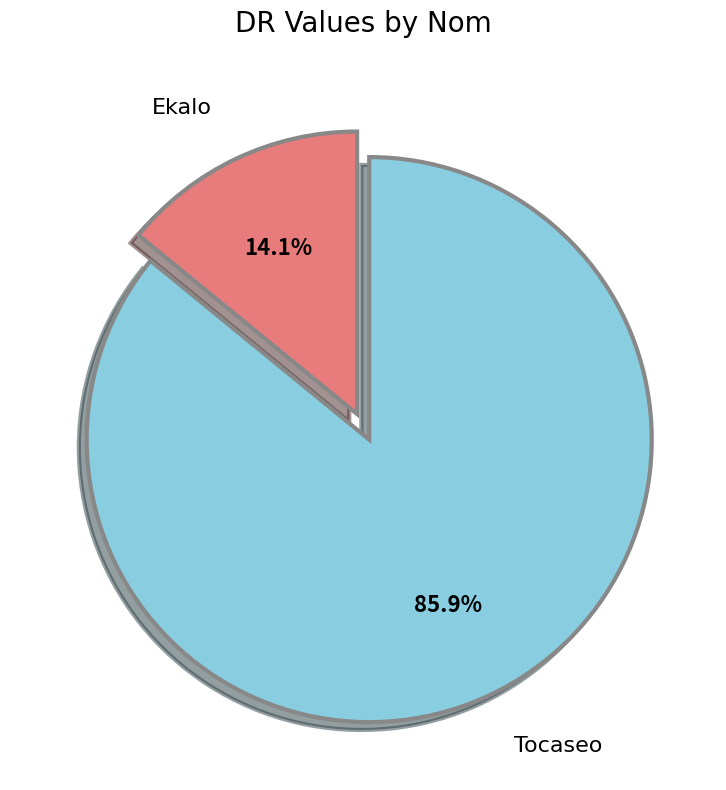

Is there a majority slice in this chart?

Yes